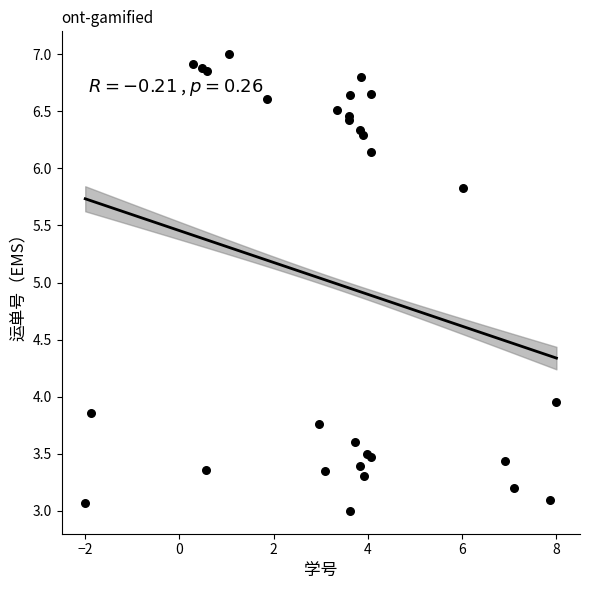

What Y value in the scatter plot is closest to 5?

5.8